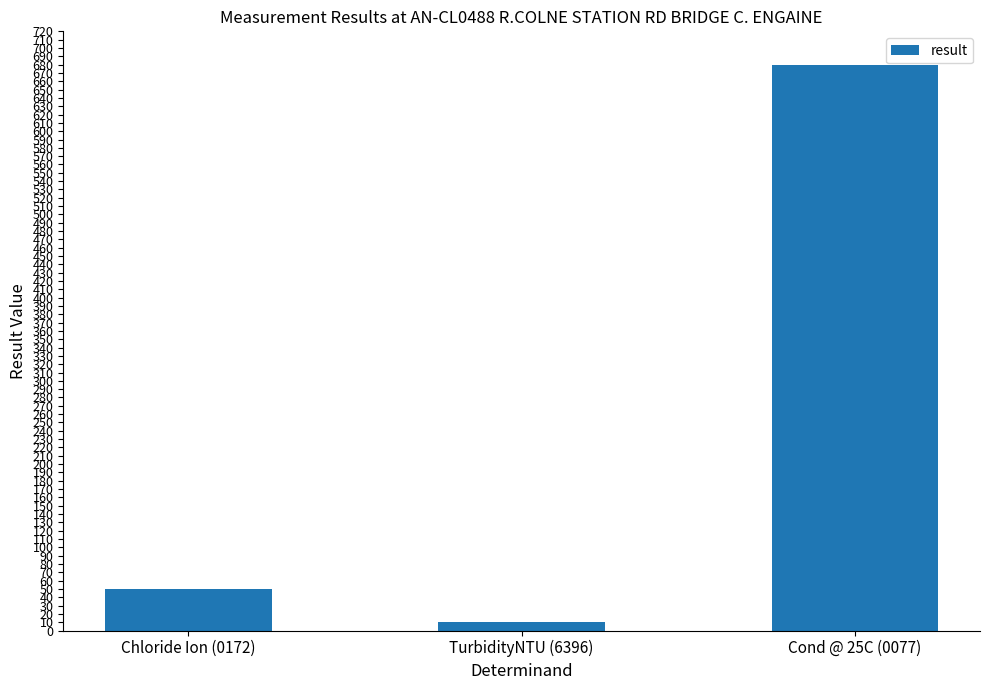

Rank the categories by value from highest to lowest.

Cond @ 25C (0077), Chloride Ion (0172), TurbidityNTU (6396)